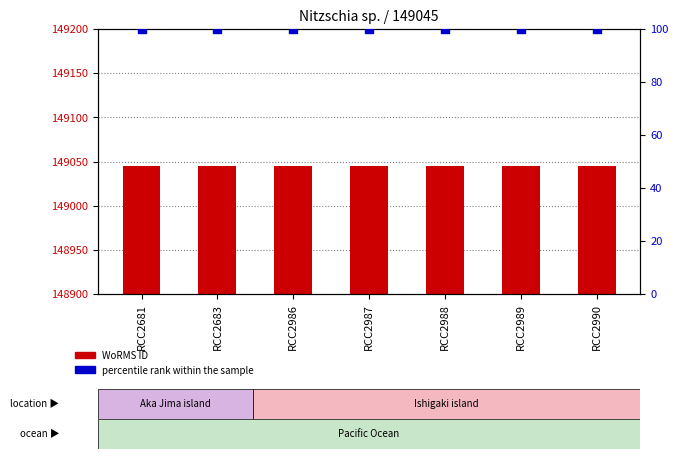

Which series contains the highest Y value?

WoRMS ID